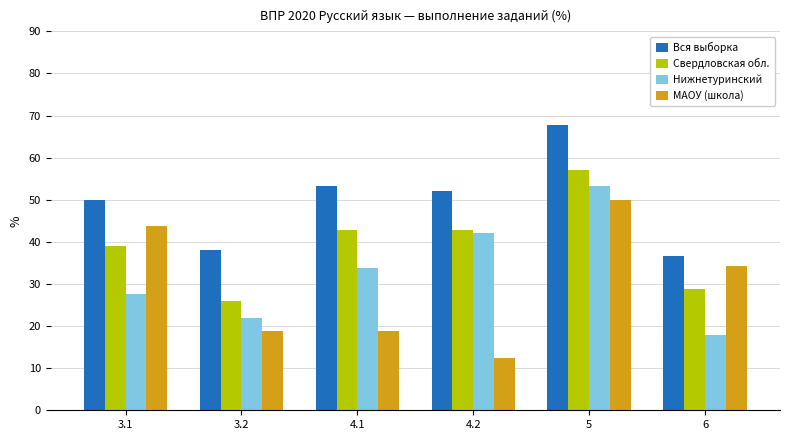

At how many categories does at least one series exceed 58?

1